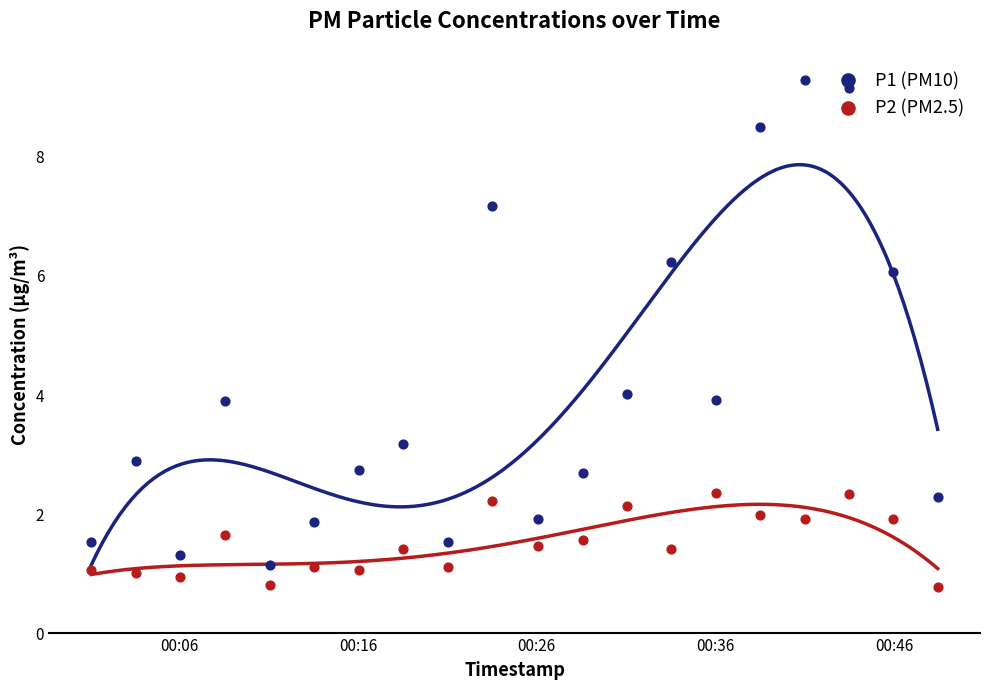

What is the total value across all series at 2023-12-22T00:23:30?

9.4